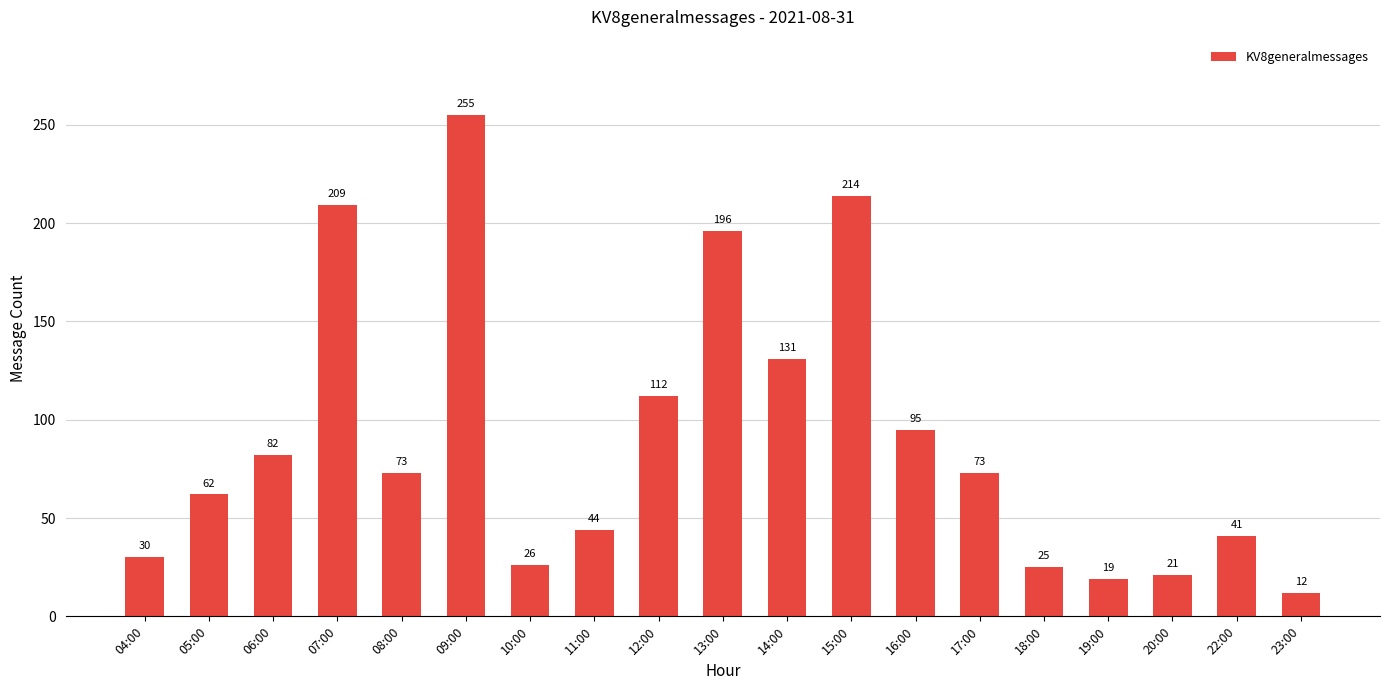

Is it true that the value at 16:00 is 95?

True